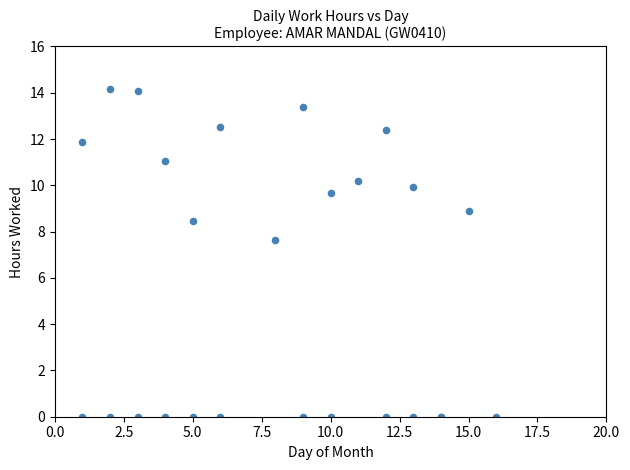

What Y value in the scatter plot is closest to 7?

7.6